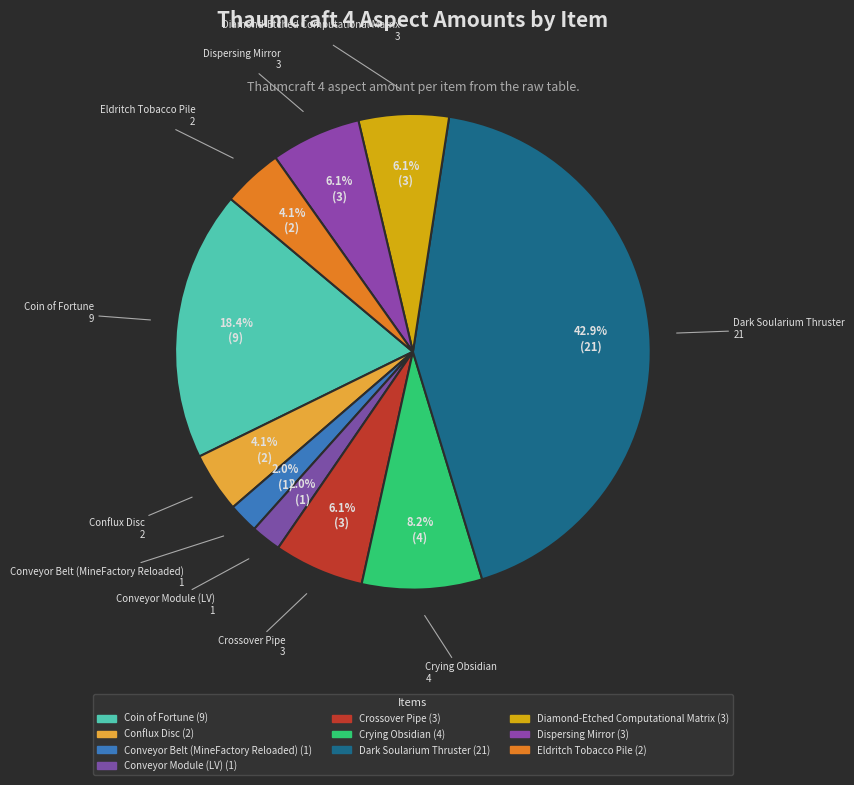

What is the smallest slice in the pie chart?

Conveyor Belt (MineFactory Reloaded)